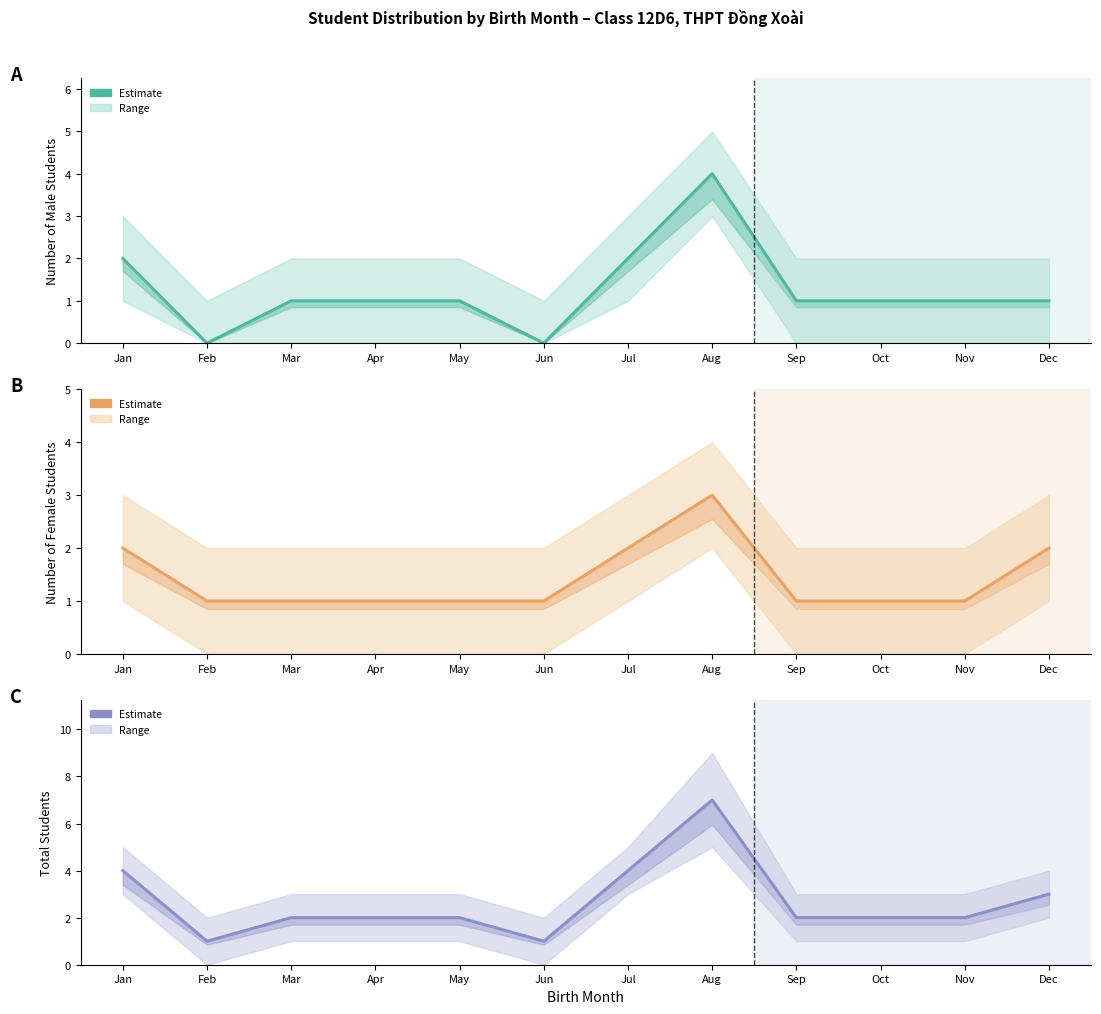

How many data points in Nam are above 1?

3